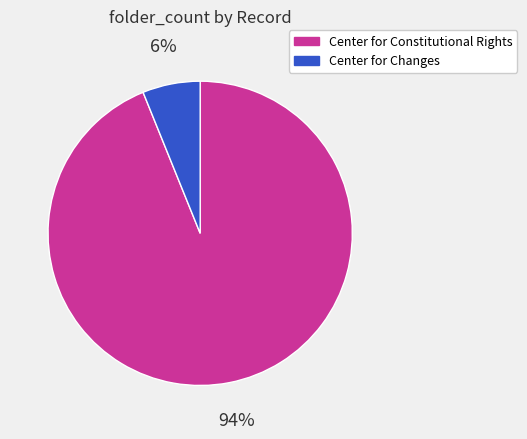

How many segments does this pie chart have?

2